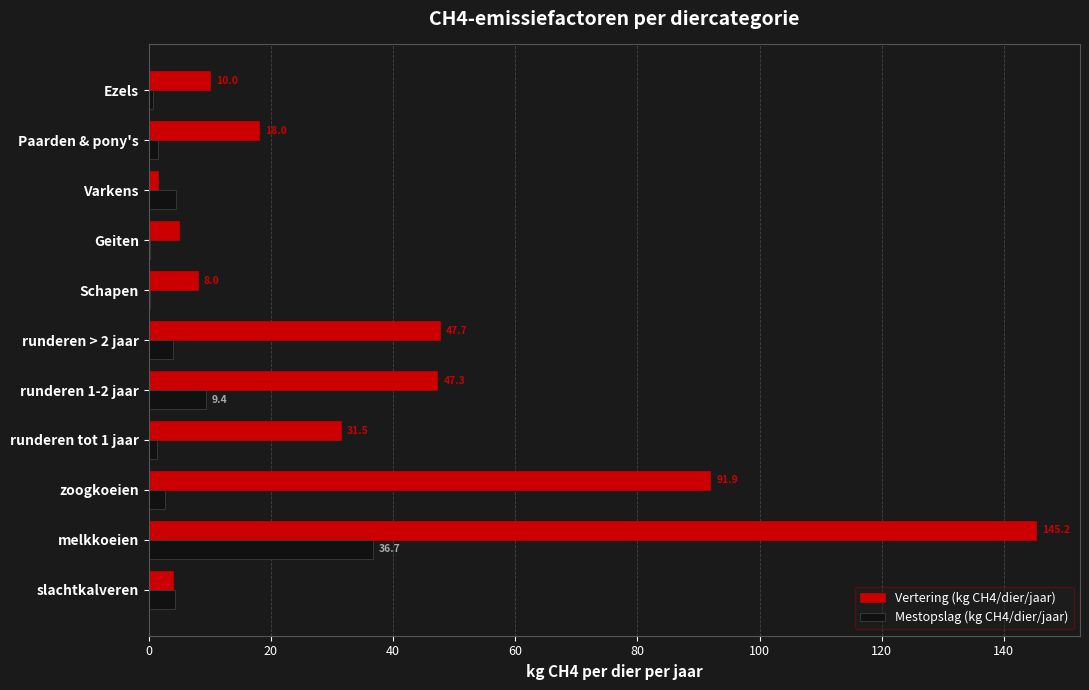

The value of Vertering (kg CH4/dier/jaar) at Ezels is 5.2. True or false?

False